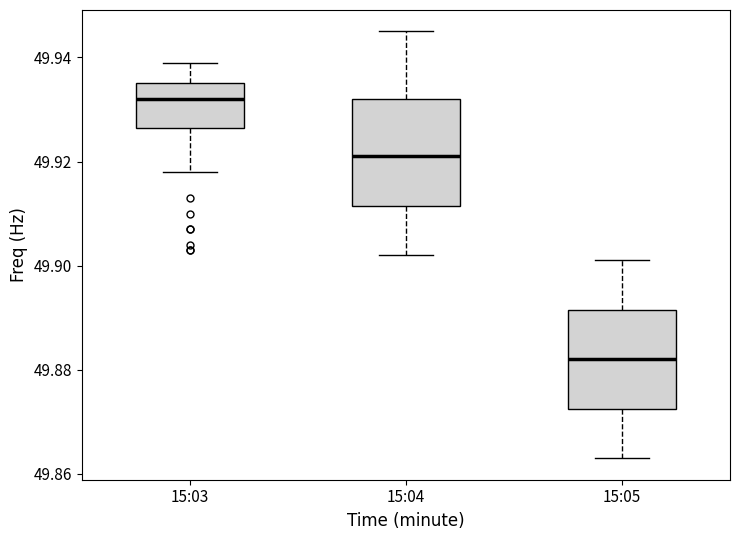

Reading left to right, read every box against the y-axis: the position of its median line, the range the box covers, and the ends of its whiskers. The values are not printed on the chart, so give them approximately, as read against the axis.

15:03: median 49.932, box 49.926 to 49.936, whiskers 49.918 to 49.940
15:04: median 49.922, box 49.912 to 49.932, whiskers 49.902 to 49.946
15:05: median 49.882, box 49.872 to 49.892, whiskers 49.864 to 49.902